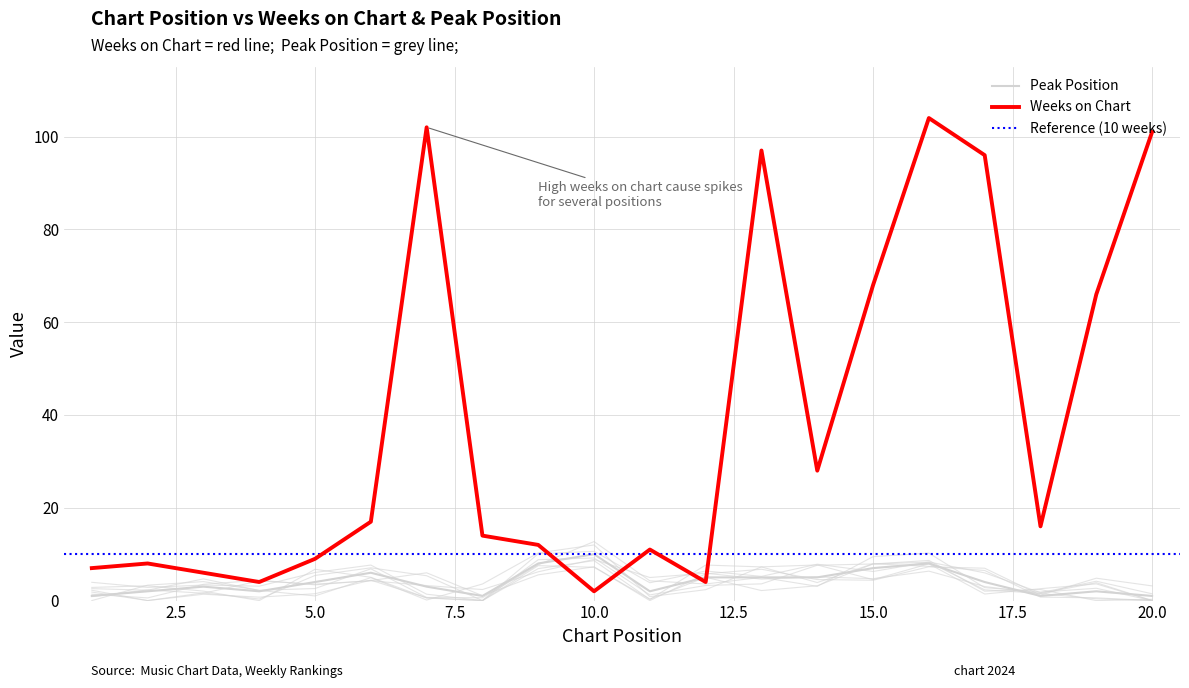

At which category does Peak Position reach its first local valley?

4